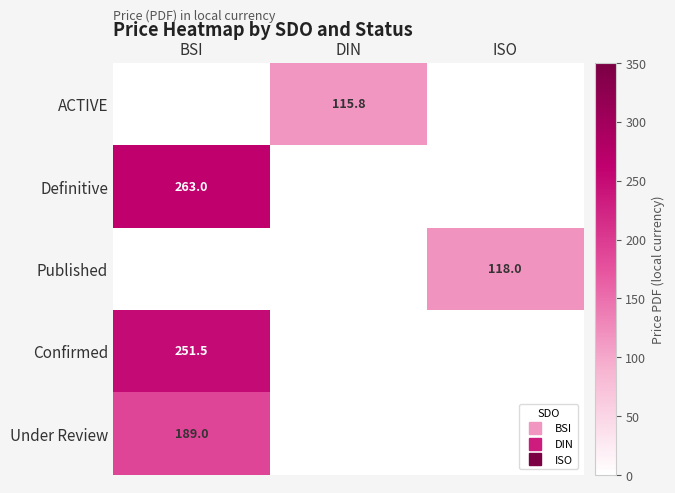

What is the sum of all Under Review values?

189.0